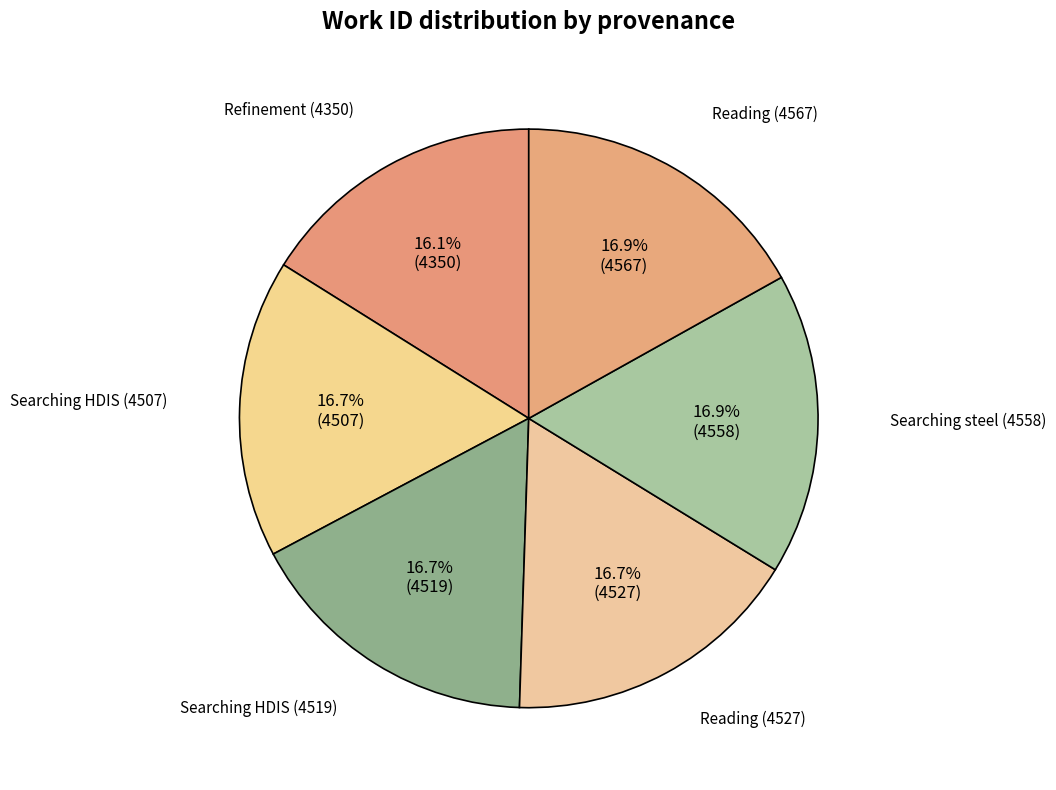

What percentage do Reading (4567) and Refinement (4350) together represent?

33.0%